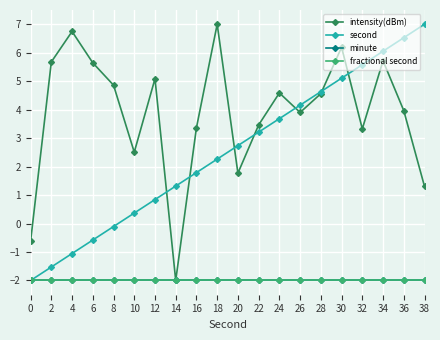

Reading left to right, extract all data points from this chart.

intensity(dBm): -0.6	5.7	6.7	5.6	4.9	2.5	5.1	-2.0	3.4	7.0	1.8	3.5	4.6	3.9	4.6	6.2	3.3	5.7	4.0	1.3
second: -2.0	-1.5	-1.1	-0.6	-0.1	0.4	0.8	1.3	1.8	2.3	2.7	3.2	3.7	4.2	4.6	5.1	5.6	6.1	6.5	7.0
minute: -2.0	-2.0	-2.0	-2.0	-2.0	-2.0	-2.0	-2.0	-2.0	-2.0	-2.0	-2.0	-2.0	-2.0	-2.0	-2.0	-2.0	-2.0	-2.0	-2.0
fractional second: -2.0	-2.0	-2.0	-2.0	-2.0	-2.0	-2.0	-2.0	-2.0	-2.0	-2.0	-2.0	-2.0	-2.0	-2.0	-2.0	-2.0	-2.0	-2.0	-2.0